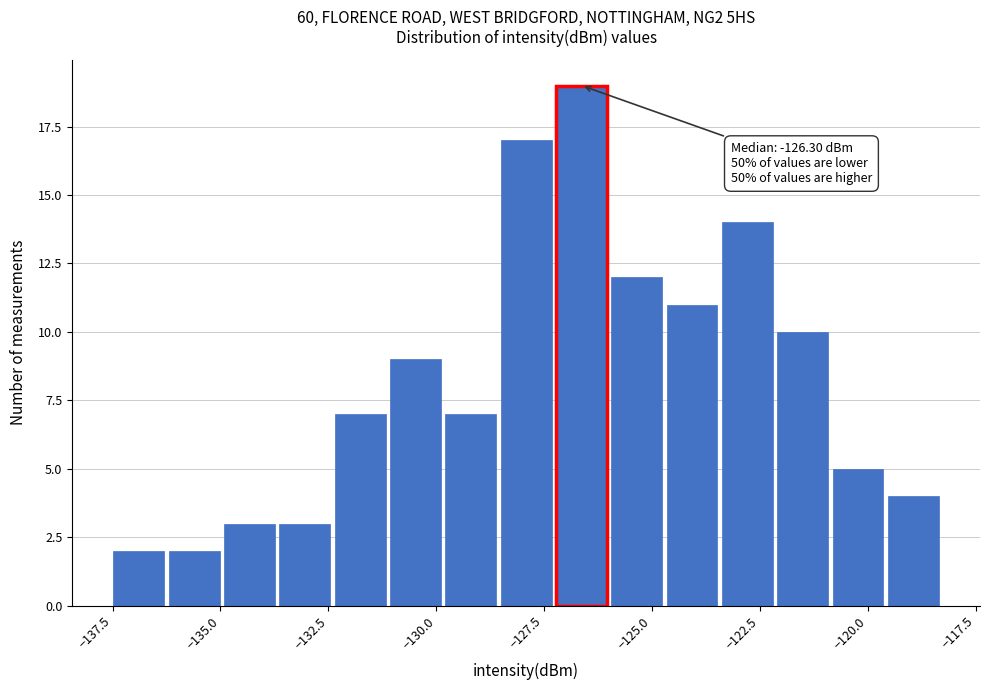

Around what value on the x-axis is the tallest bar? Give the approximate position of its centre, as read against the axis.

-126.5